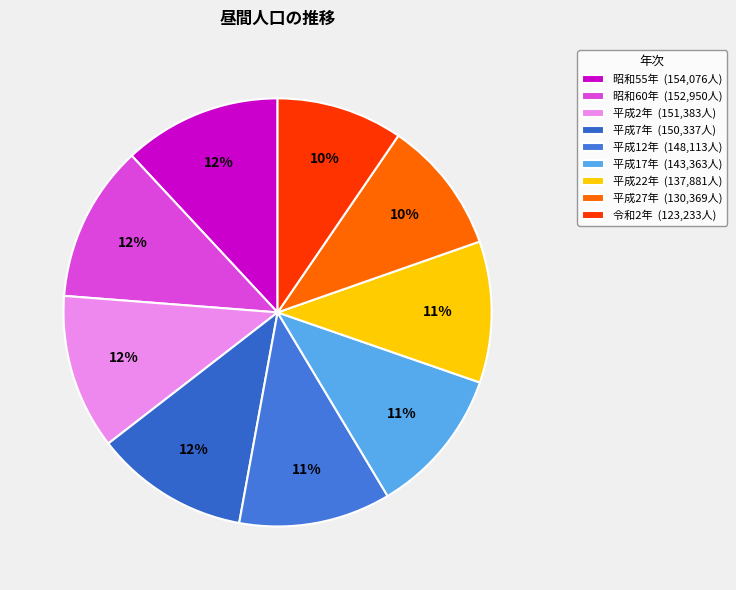

Is it true that 平成27年 is 20% of the pie?

False